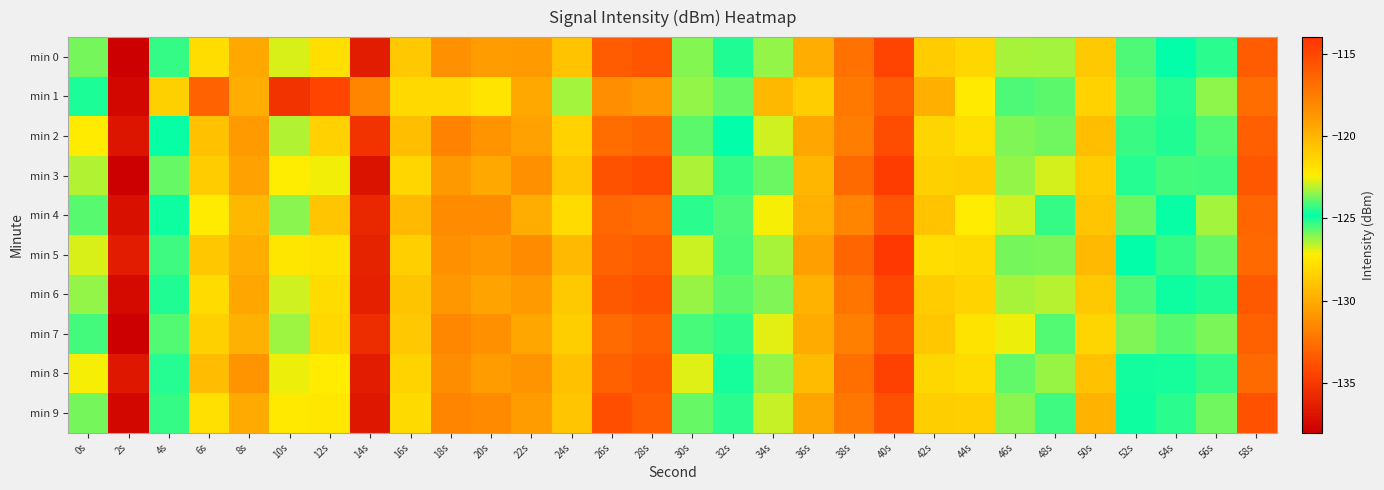

At 54s, list the series in order from largest to smallest.

min 7, min 3, min 1, min 4, min 0, min 6, min 8, min 2, min 9, min 5